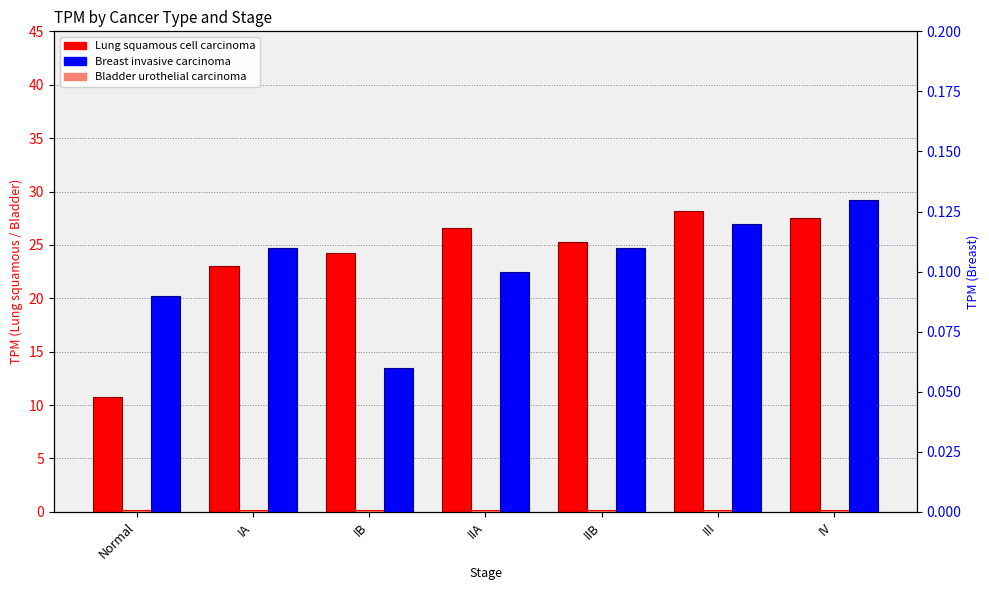

What is the average value of the Breast invasive carcinoma series?

0.1